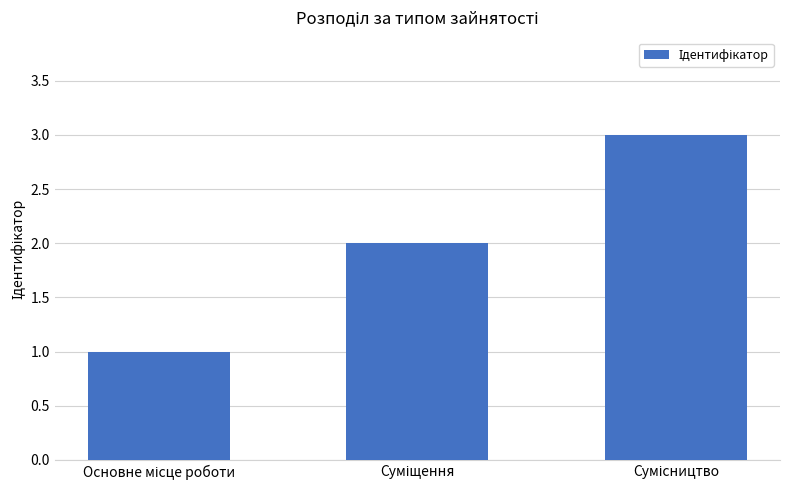

Reading right to left, transcribe all the data shown in this chart.

3	2	1